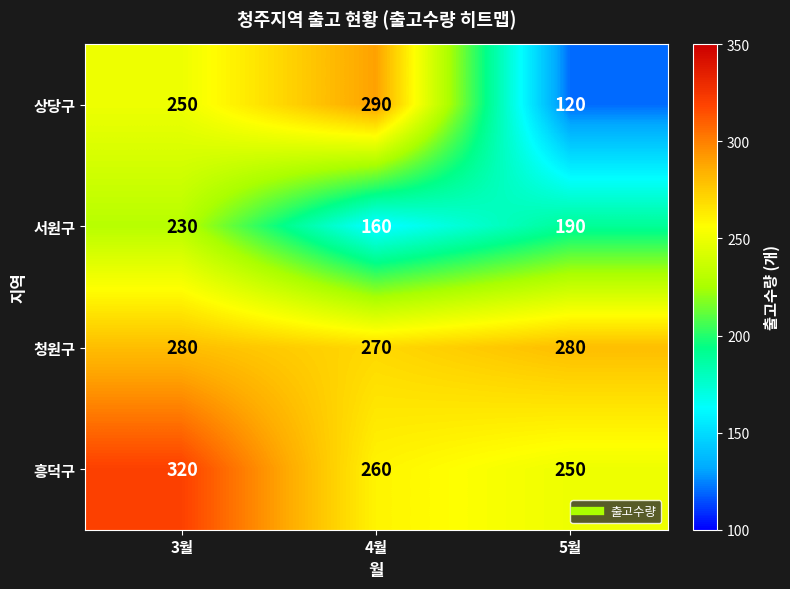

Reading left to right, transcribe all the data shown in this chart.

상당구: 250	290	120
서원구: 230	160	190
청원구: 280	270	280
흥덕구: 320	260	250